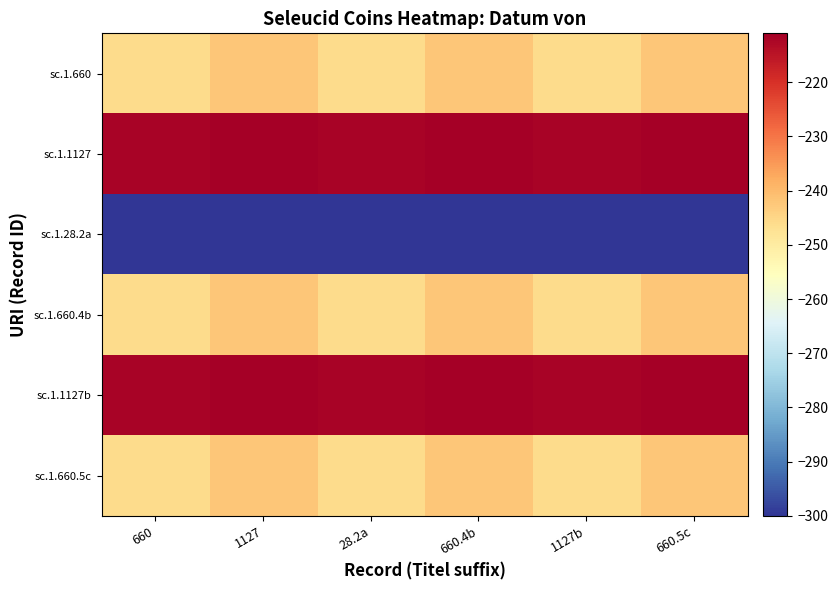

At 1127b, list the series in order from smallest to largest.

sc.1.28.2a, sc.1.660, sc.1.660.4b, sc.1.660.5c, sc.1.1127, sc.1.1127b